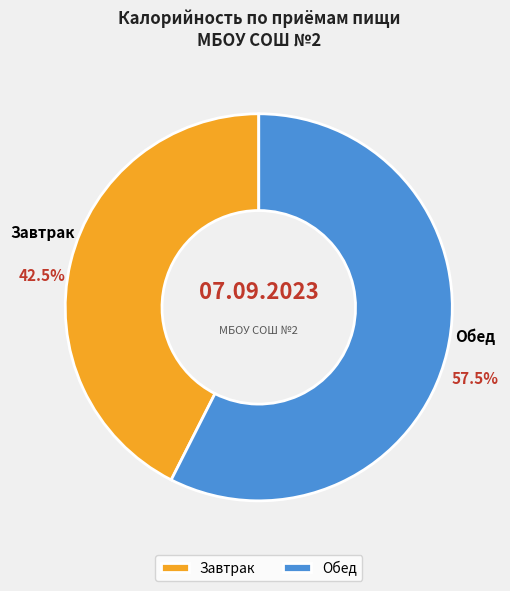

Is Завтрак the majority of the pie?

No